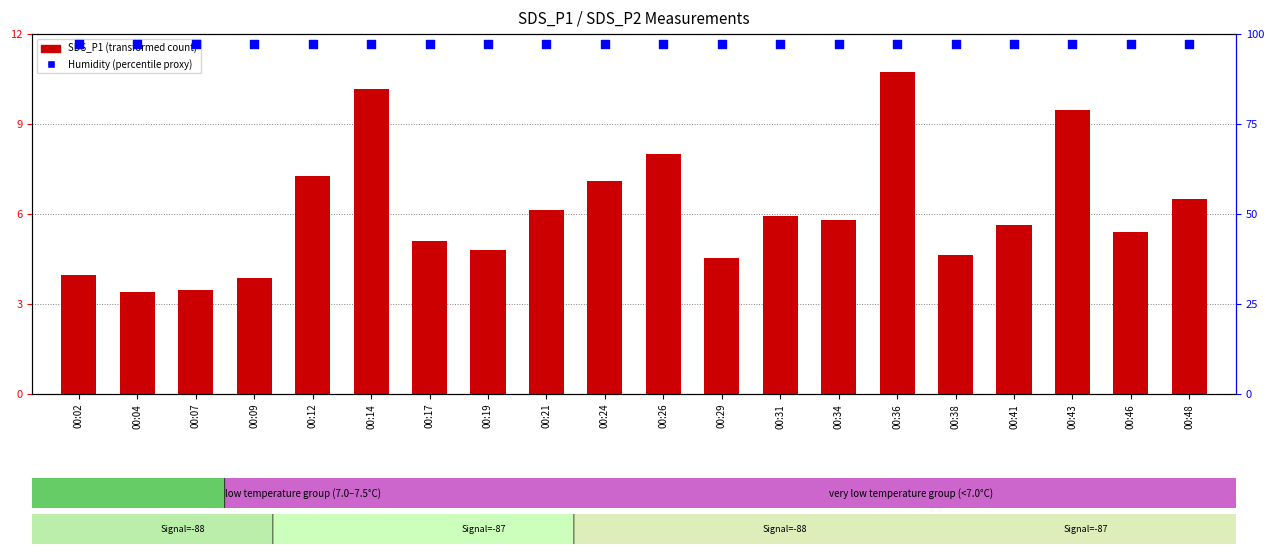

Which series contains the lowest Y value?

SDS_P1